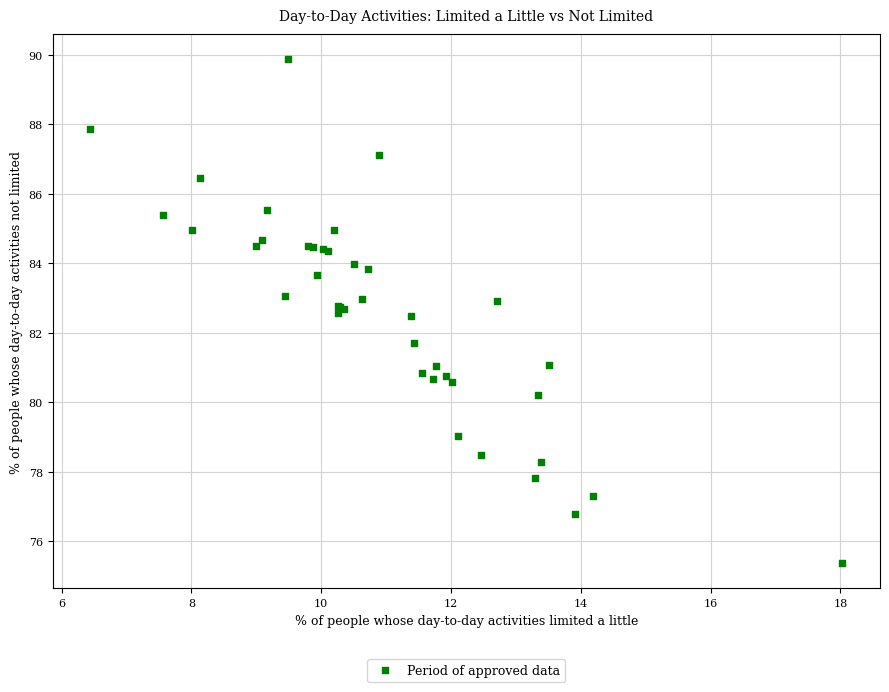

What Y value in the scatter plot is closest to 82?

81.7